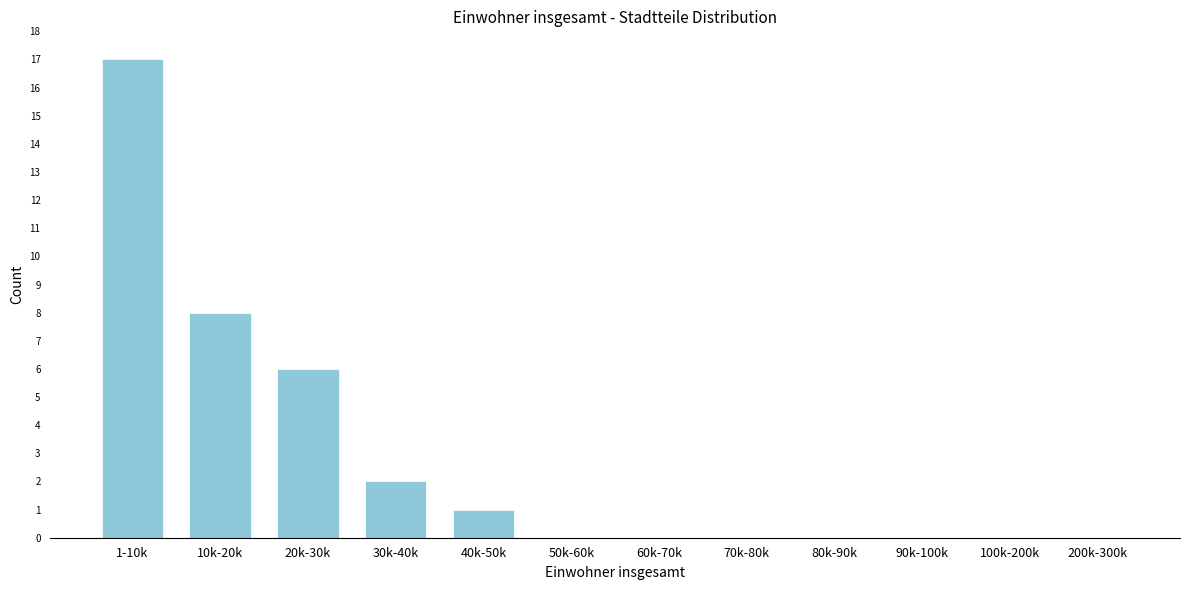

Reading left to right, transcribe all the data shown in this chart.

1-10k=17	10k-20k=8	20k-30k=6	30k-40k=2	40k-50k=1	50k-60k=0	60k-70k=0	70k-80k=0	80k-90k=0	90k-100k=0	100k-200k=0	200k-300k=0